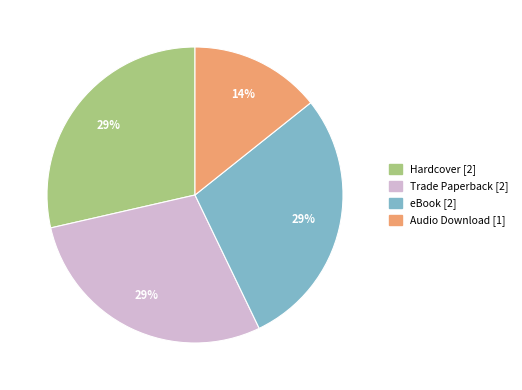

The Hardcover slice represents 29% of the pie. True or false?

True